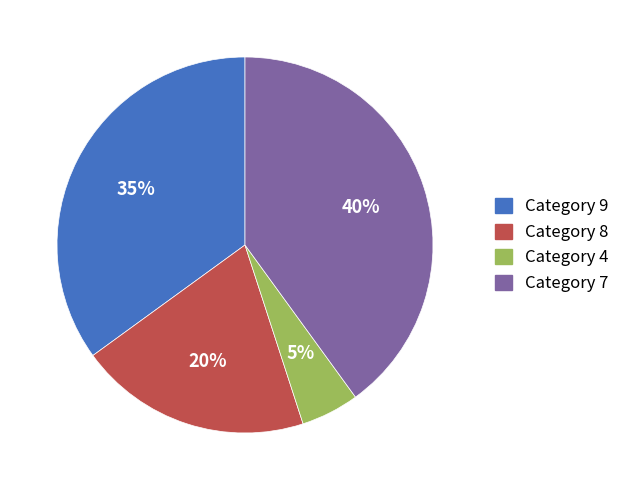

Between Category 7 and Category 9, which is larger?

Category 7